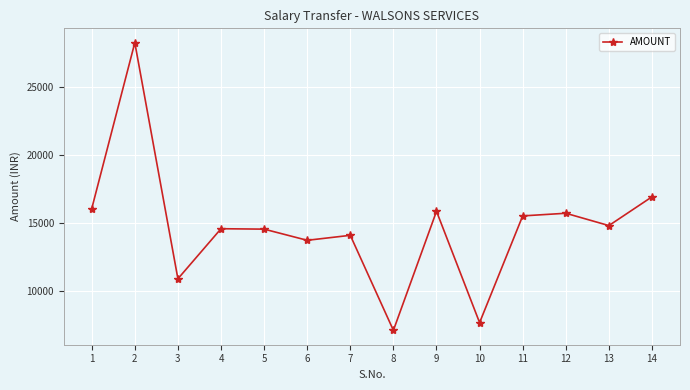

True or false: the data has more than 1 interior local peaks.

True